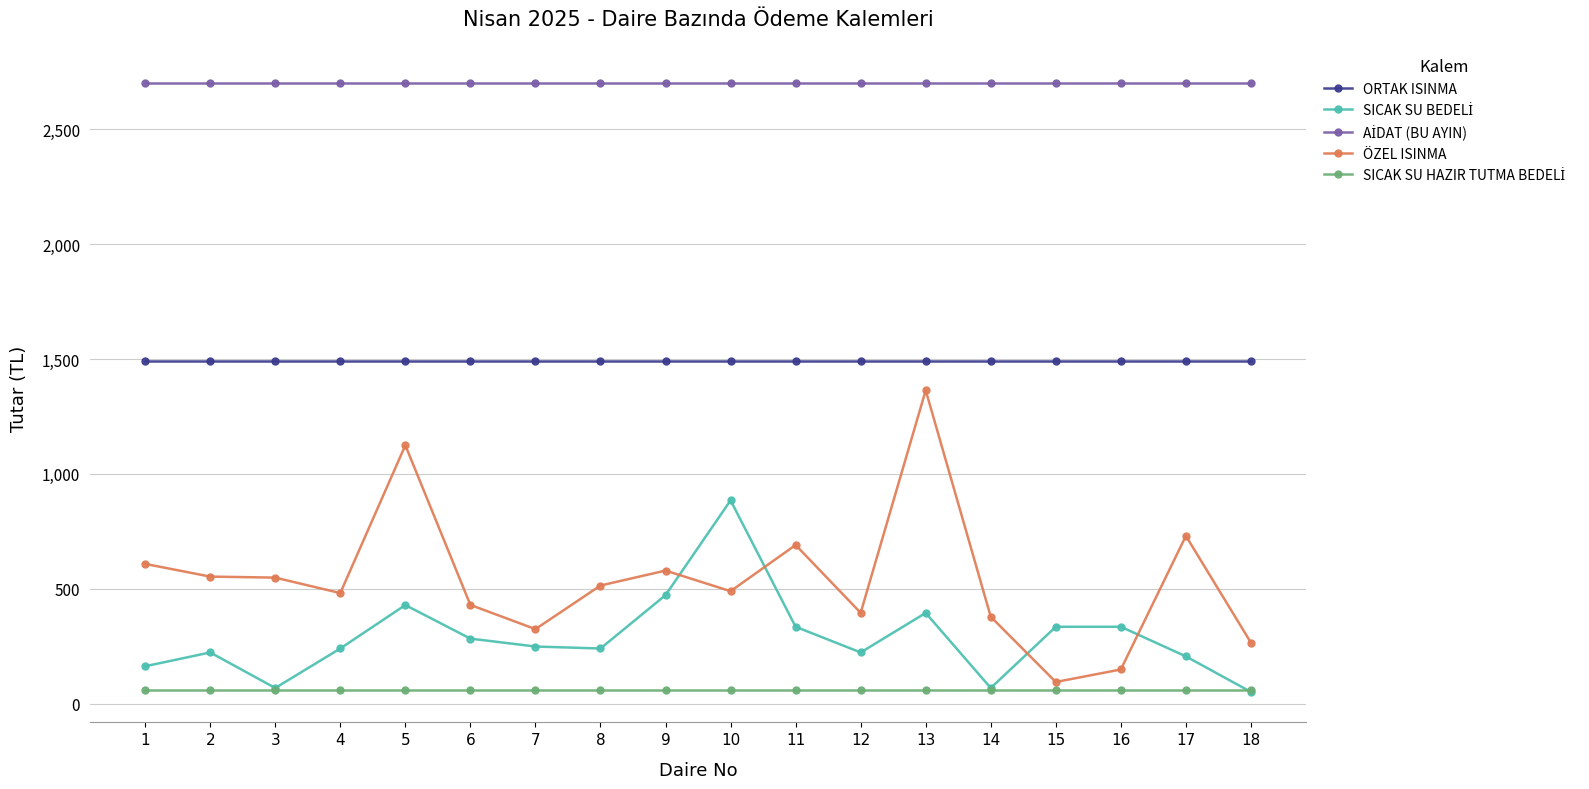

How many data points in ÖZEL ISINMA are less than 514?

9